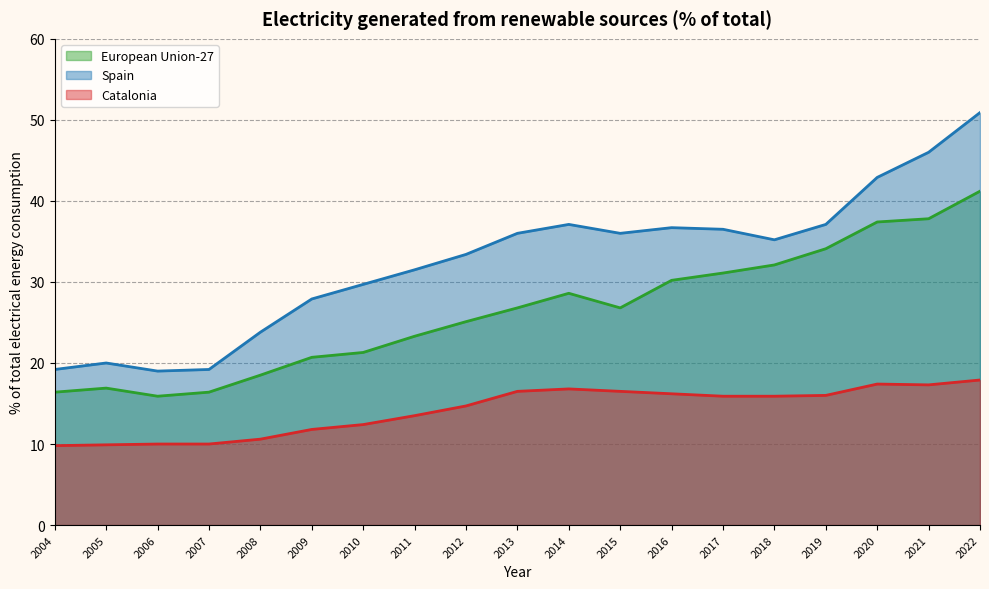

Does the chart display data point markers on the line(s)?

No